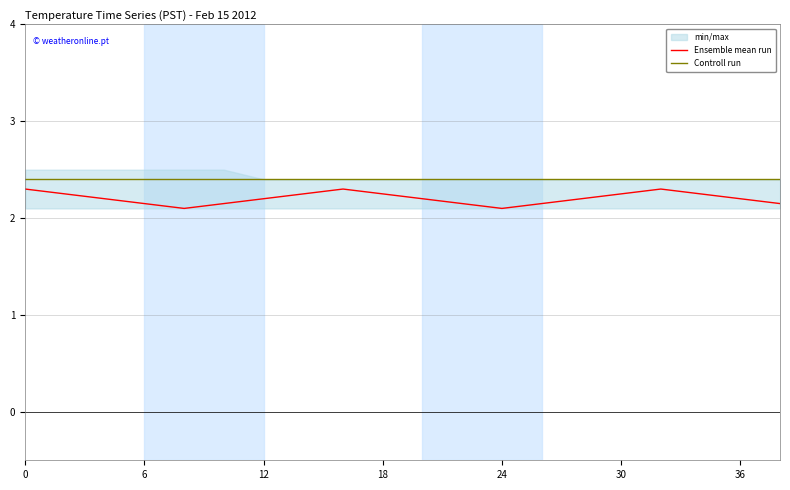

True or false: Controll run and Ensemble mean run intersect in this chart.

False